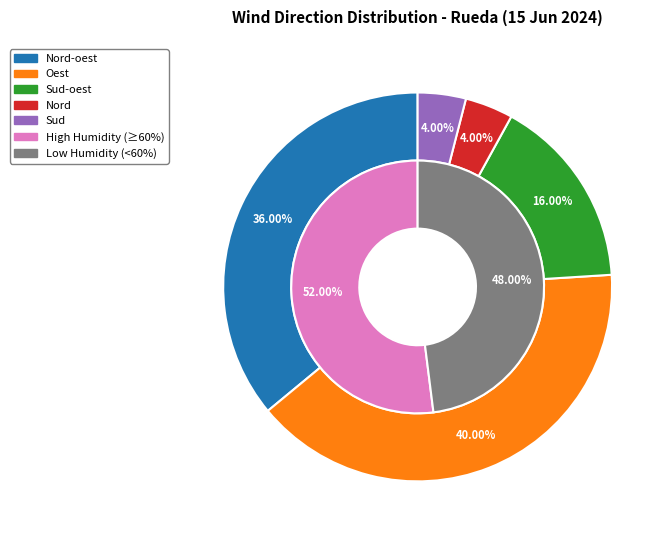

How many slices are in this pie chart?

5